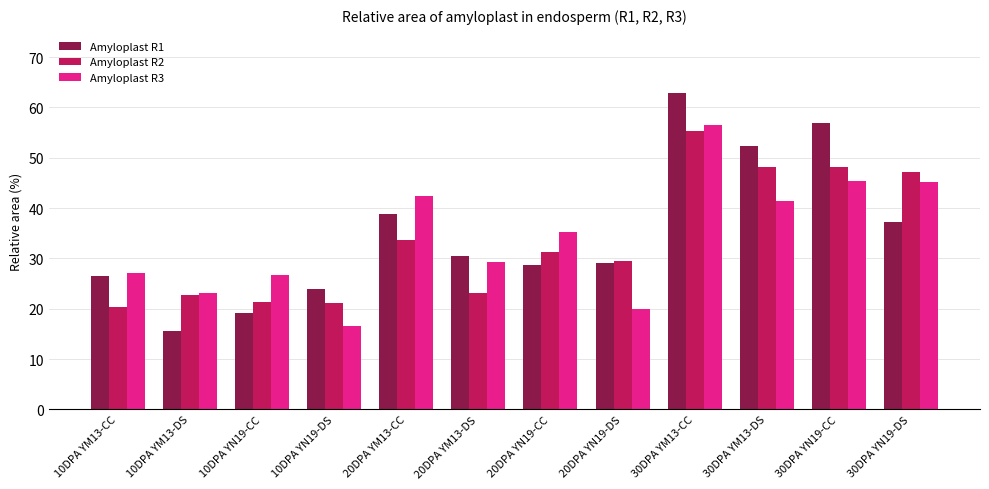

What is the value of the Amyloplast R2 bar at the 11th from the left?

48.2